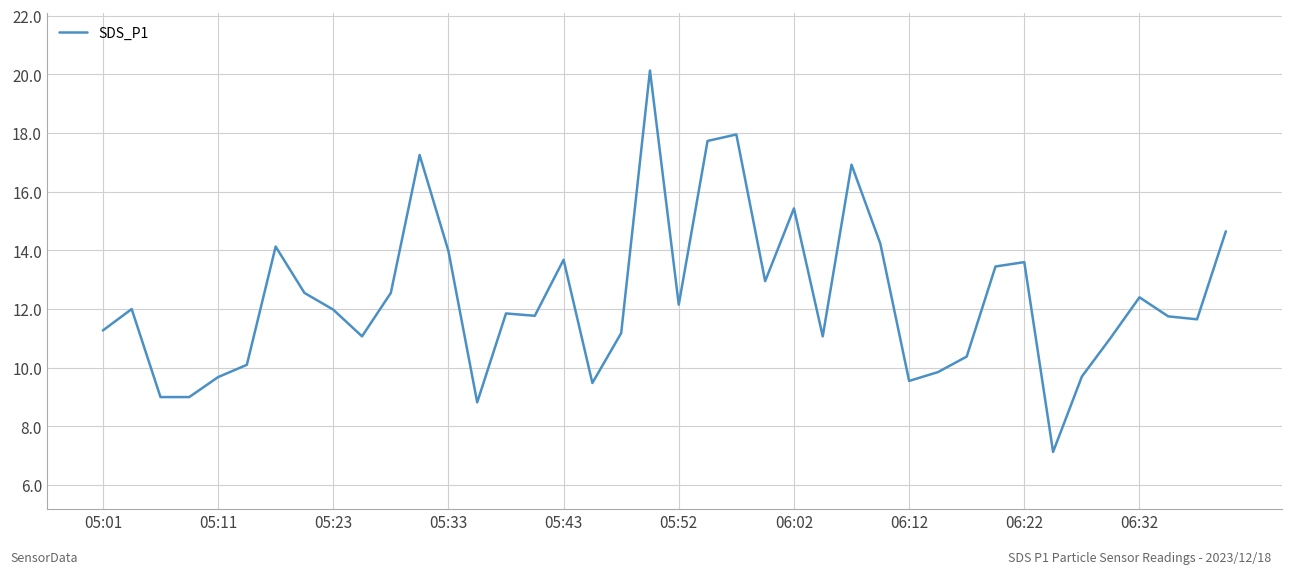

Is this an area chart (filled region under the line)?

No